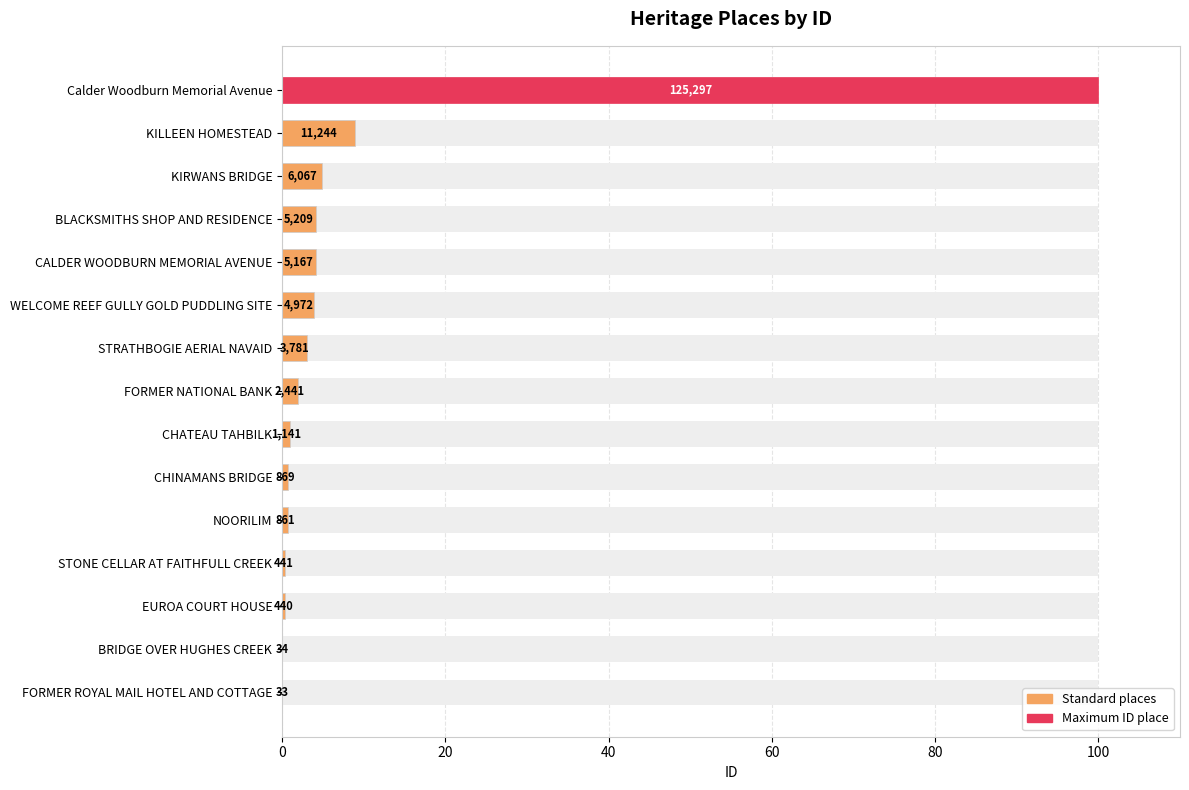

What position from the right is BLACKSMITHS SHOP AND RESIDENCE?

4